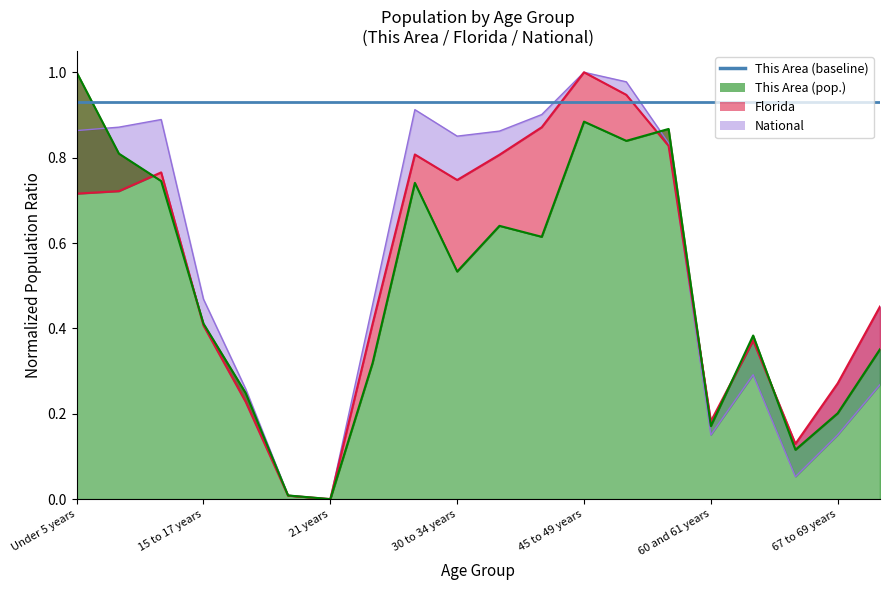

At which category is the sum across all series the highest?

45 to 49 years